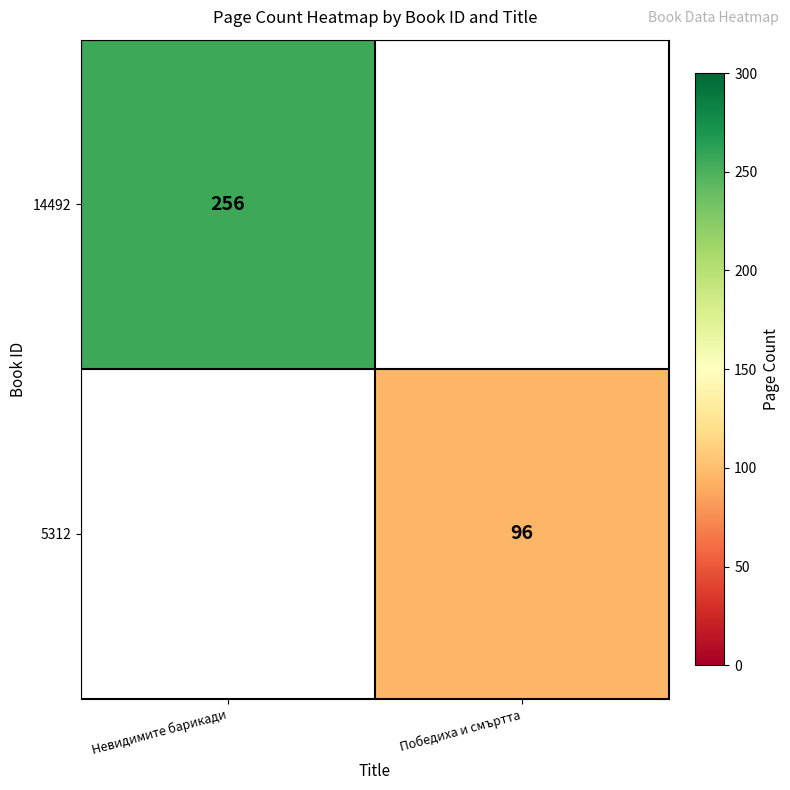

Is it true that 14492 equals 256 at Невидимите барикади?

True